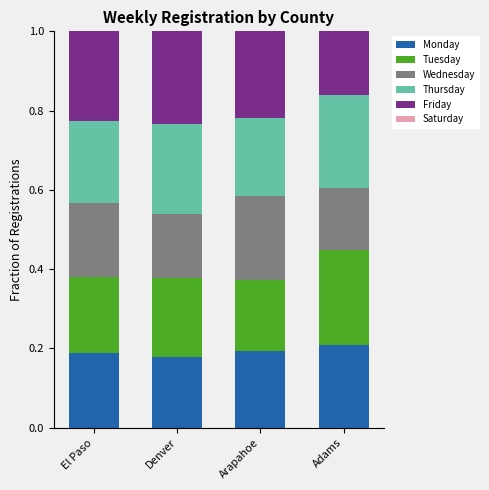

The Monday series shows 0.2 at El Paso. True or false?

True